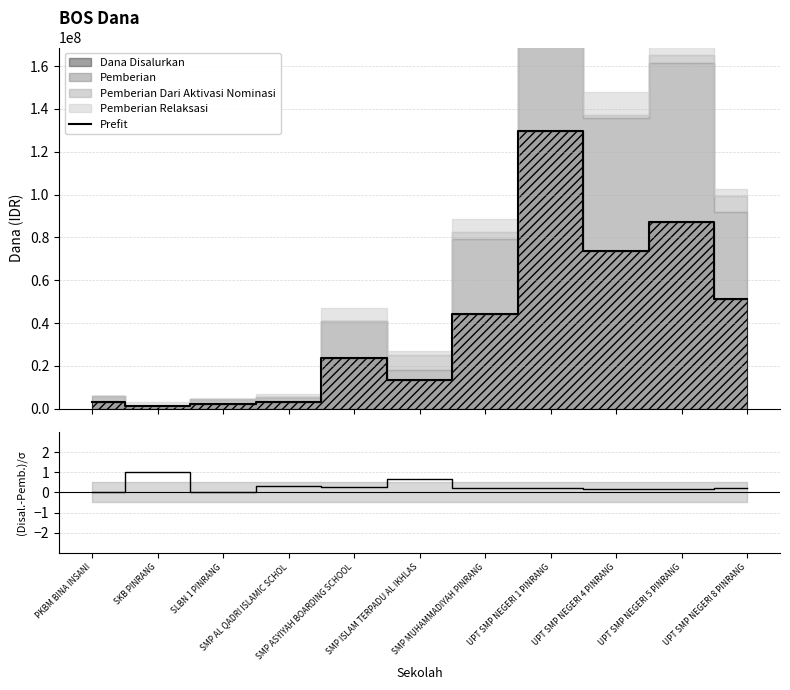

At which label is Prefit closest to 65625000?

UPT SMP NEGERI 4 PINRANG